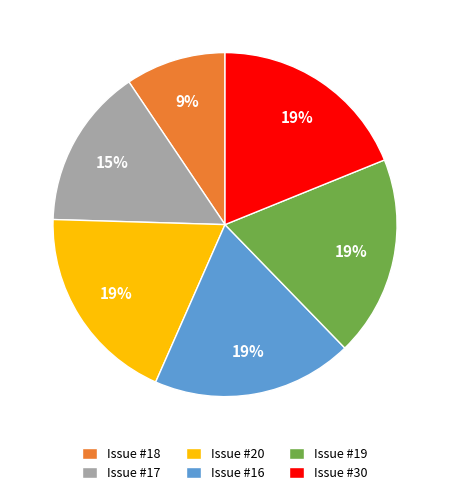

To the nearest percent, what is the average slice percentage?

17%